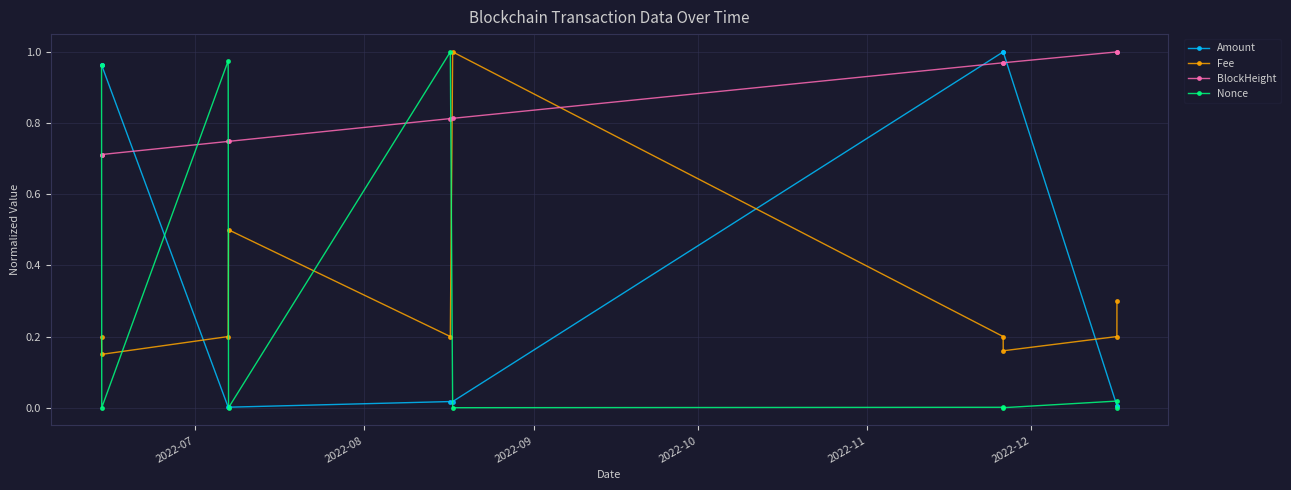

True or false: Nonce has more than 2 interior local peaks.

True